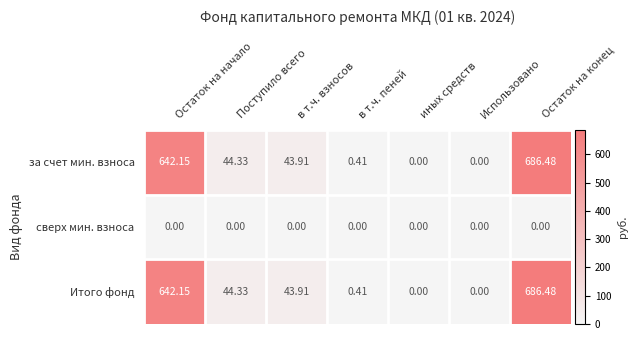

At which category is the sum across all series the highest?

Остаток на конец